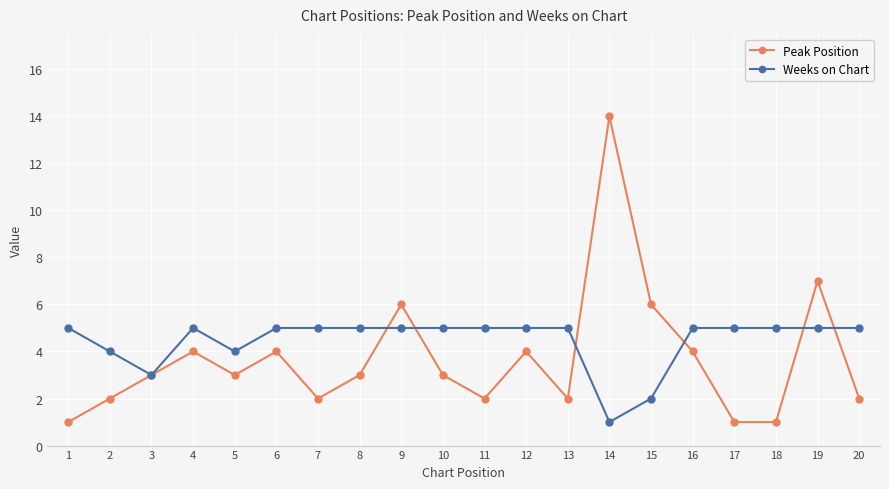

At which category is the sum across all series the highest?

14